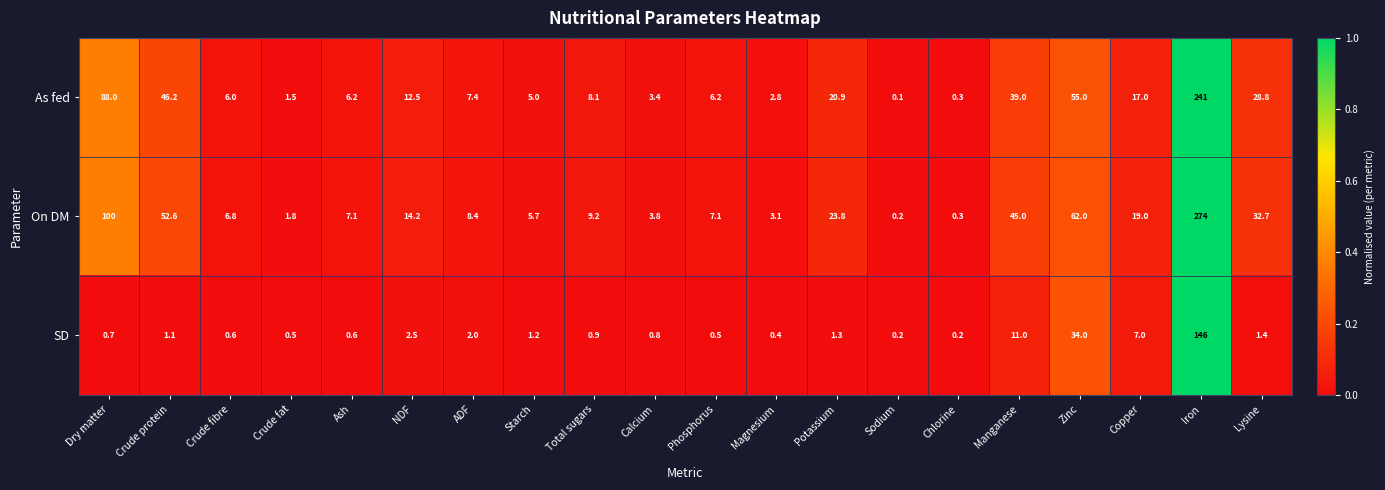

Rank the series by their maximum value, from lowest to highest.

SD, As fed, On DM